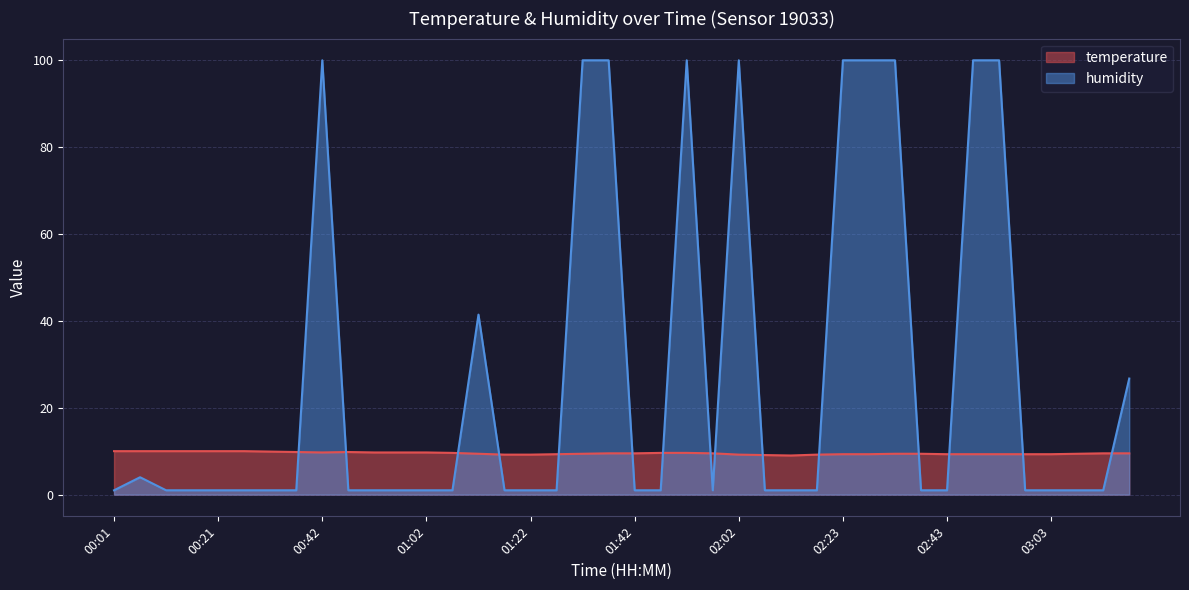

Which series changed the most between 00:42 and 02:28?

temperature